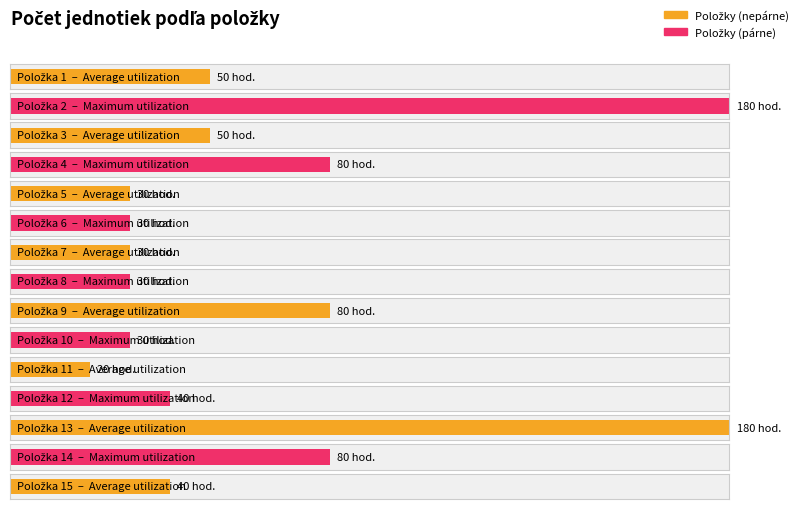

Which label corresponds to the largest value in the chart?

2